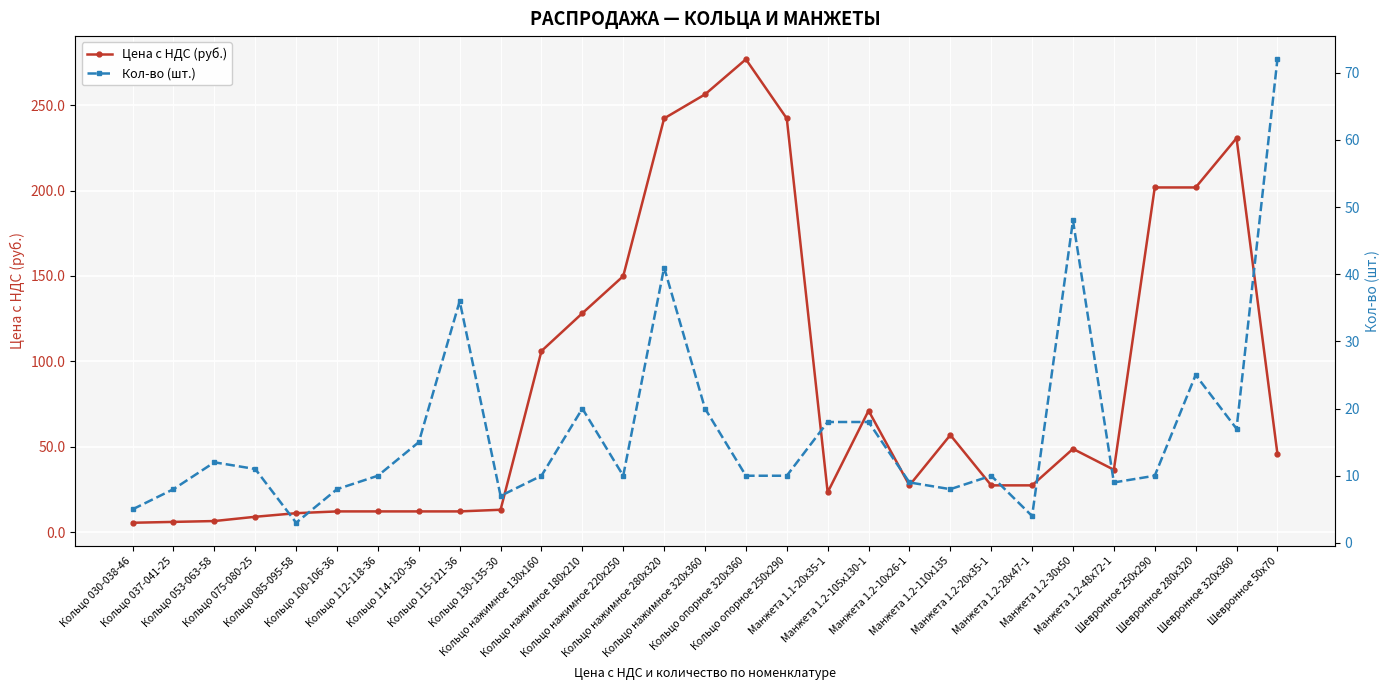

Rank the series by their average value, from highest to lowest.

Цена с НДС (руб.), Кол-во (шт.)